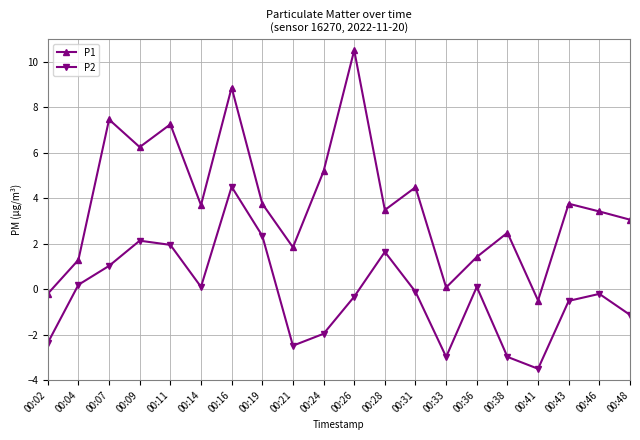

Which series has the largest range (max minus min)?

P1